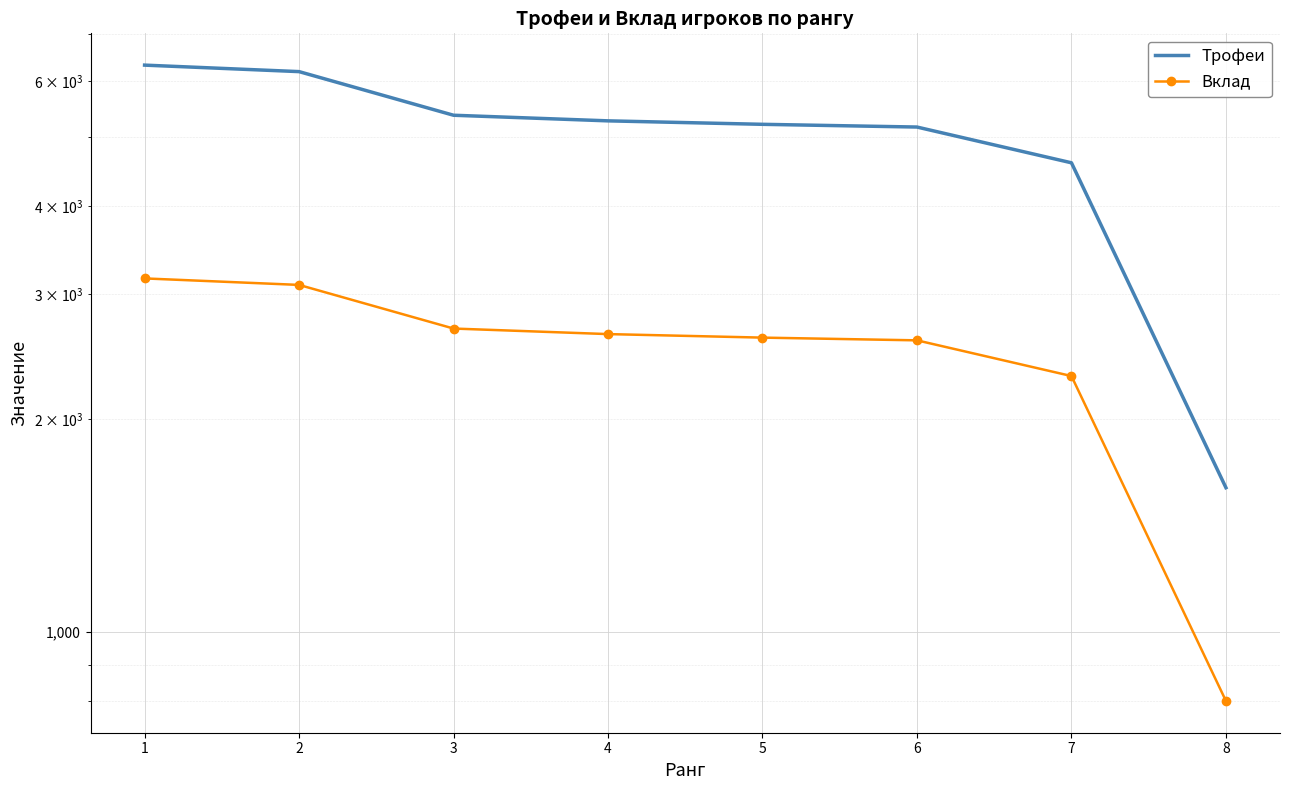

Which series has the largest total across all categories?

Трофеи